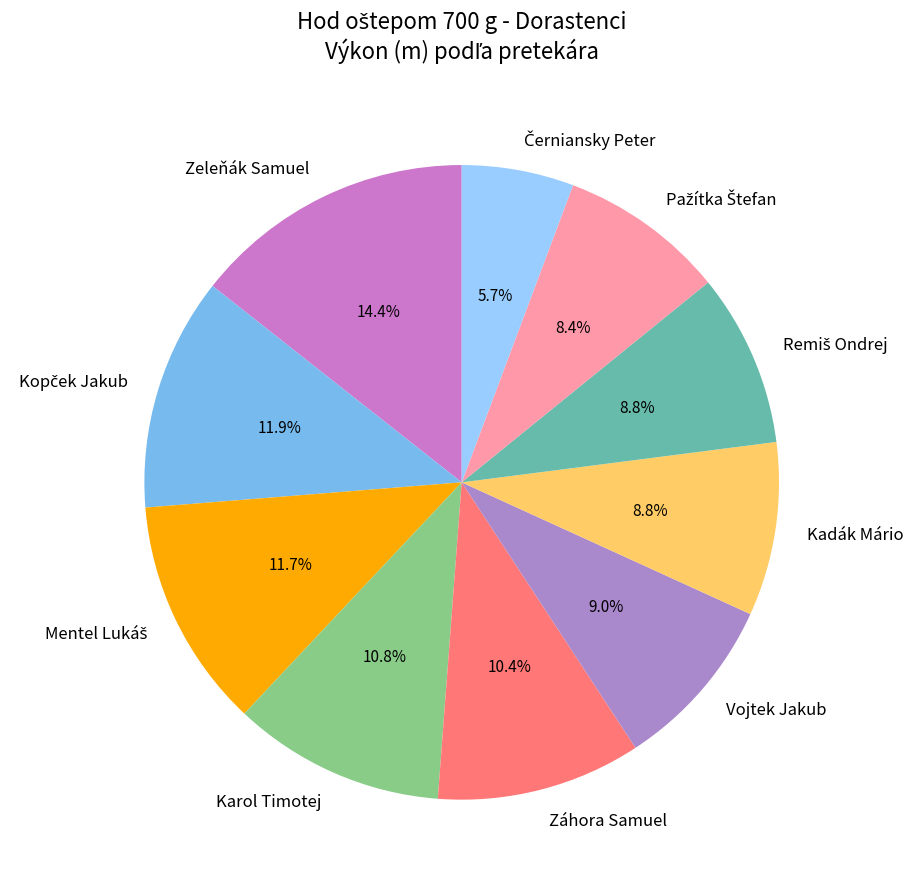

Is the sum of Kadák Mário and Zeleňák Samuel greater than half?

No